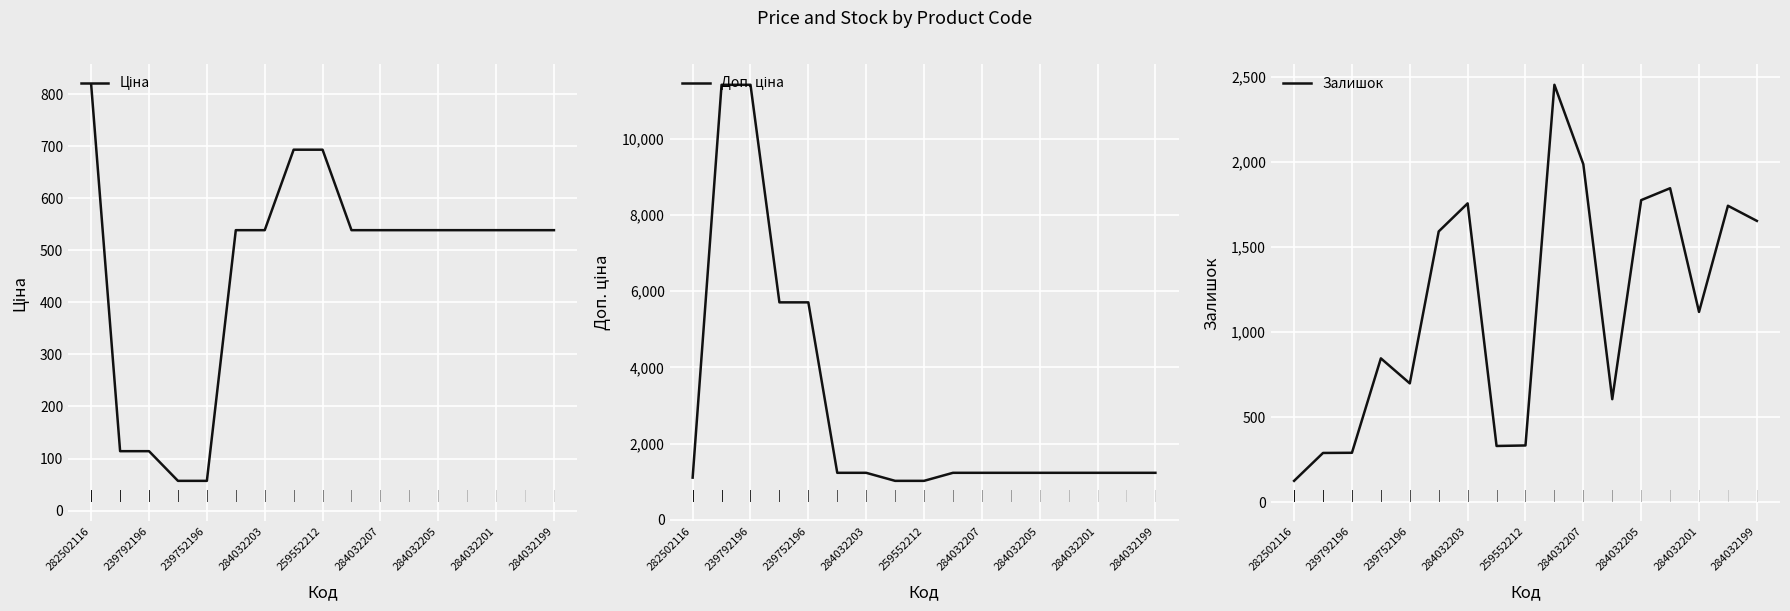

What is the minimum value for Залишок?

125